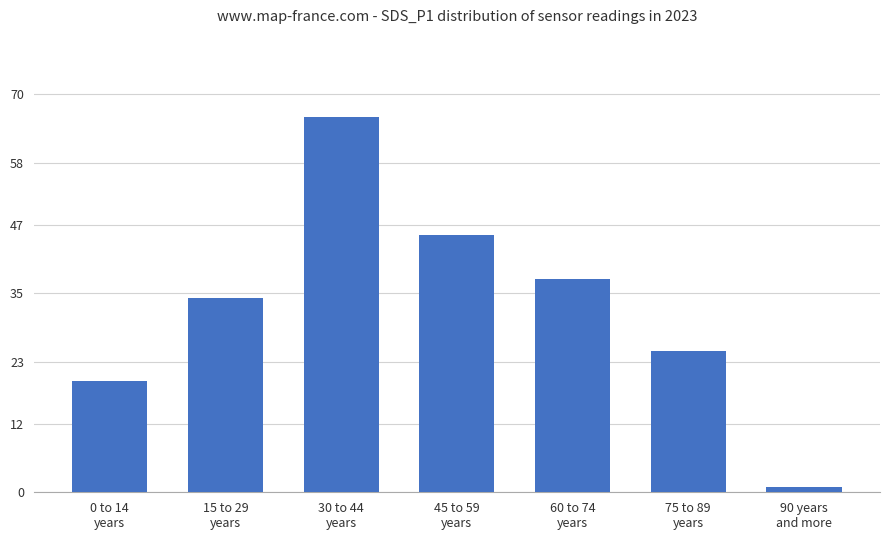

The chart shows a value of 37.5 at 60 to 74
years. True or false?

True